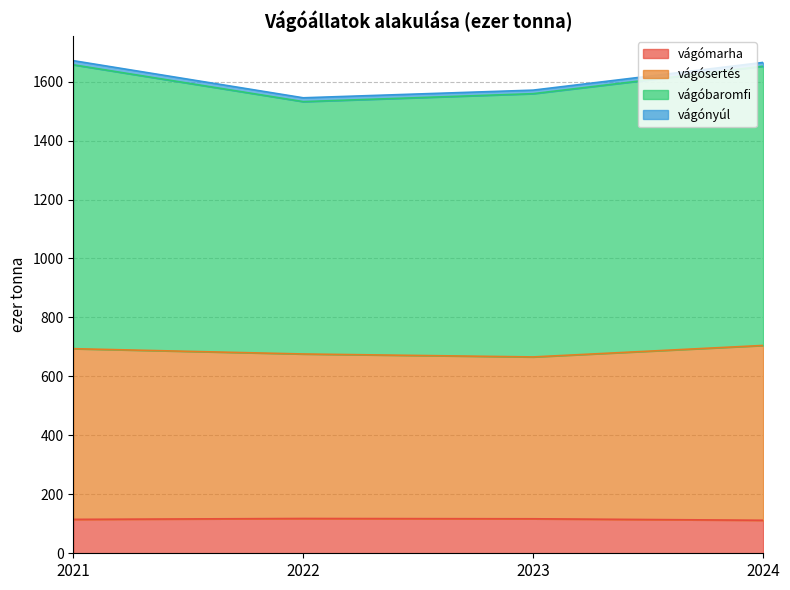

True or false: vágómarha has a value of 172 at 2021.

False